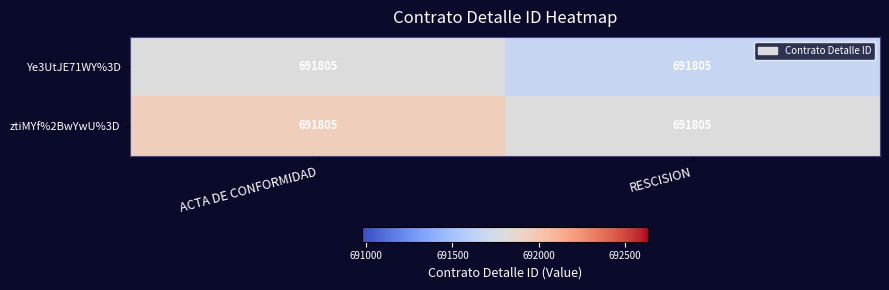

At how many categories does at least one series exceed 691906?

1